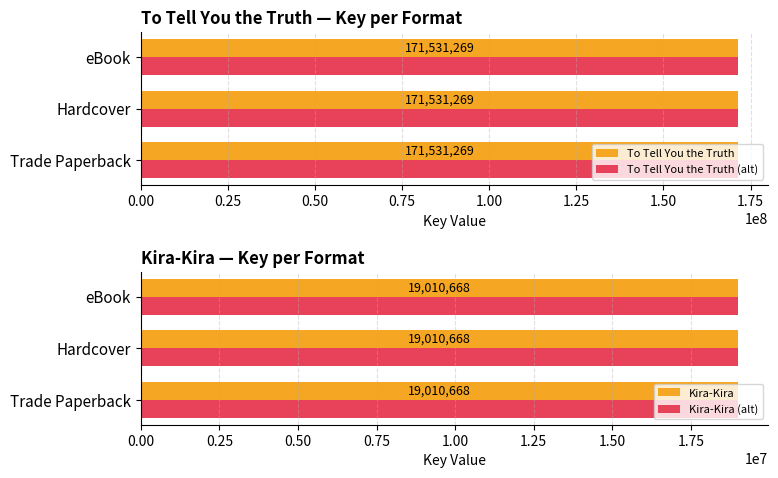

At which category does the chart reach its peak across all series?

Trade Paperback